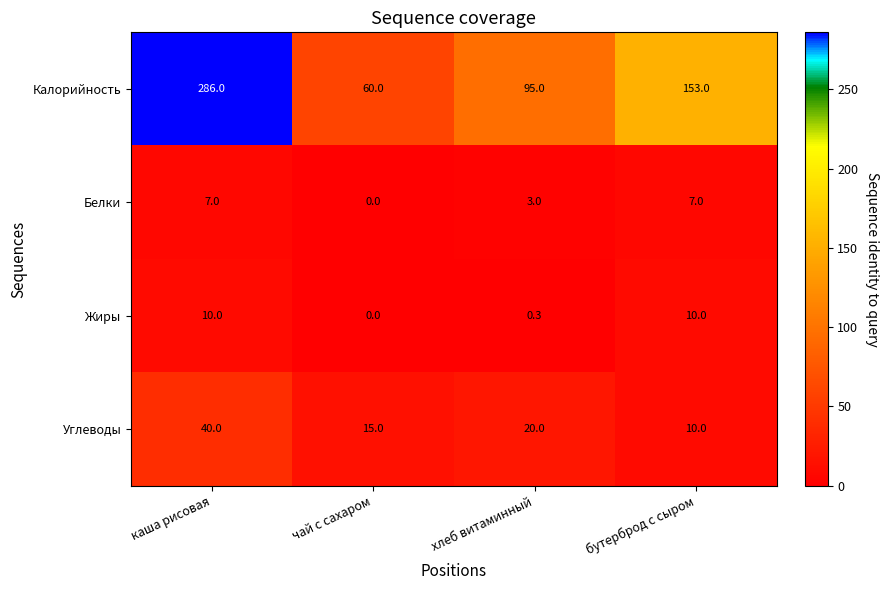

Which series changed the most between чай с сахаром and хлеб витаминный?

Калорийность